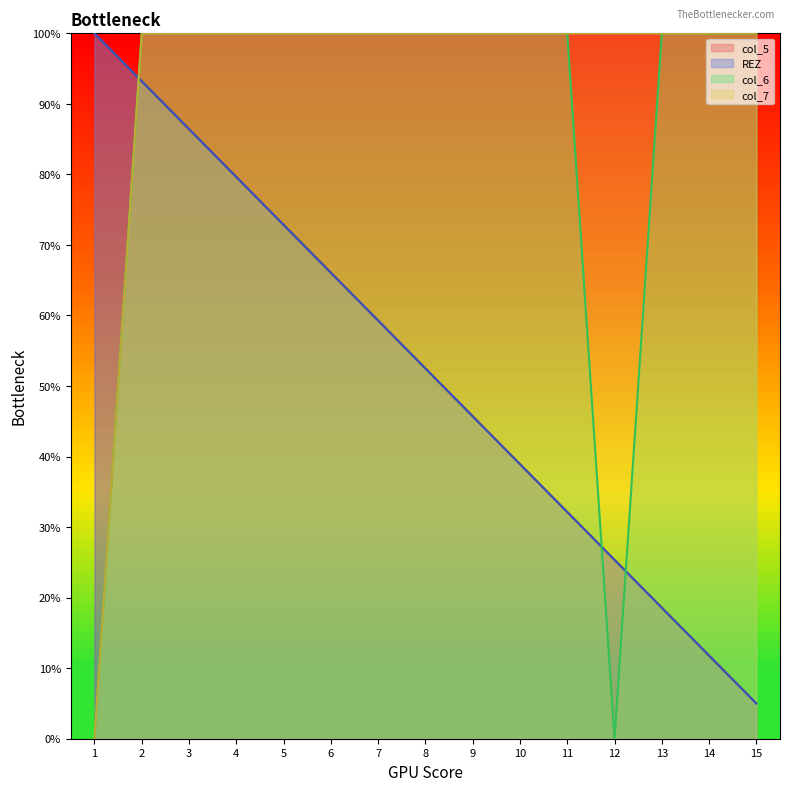

Between 11 and 4, which is larger?

11